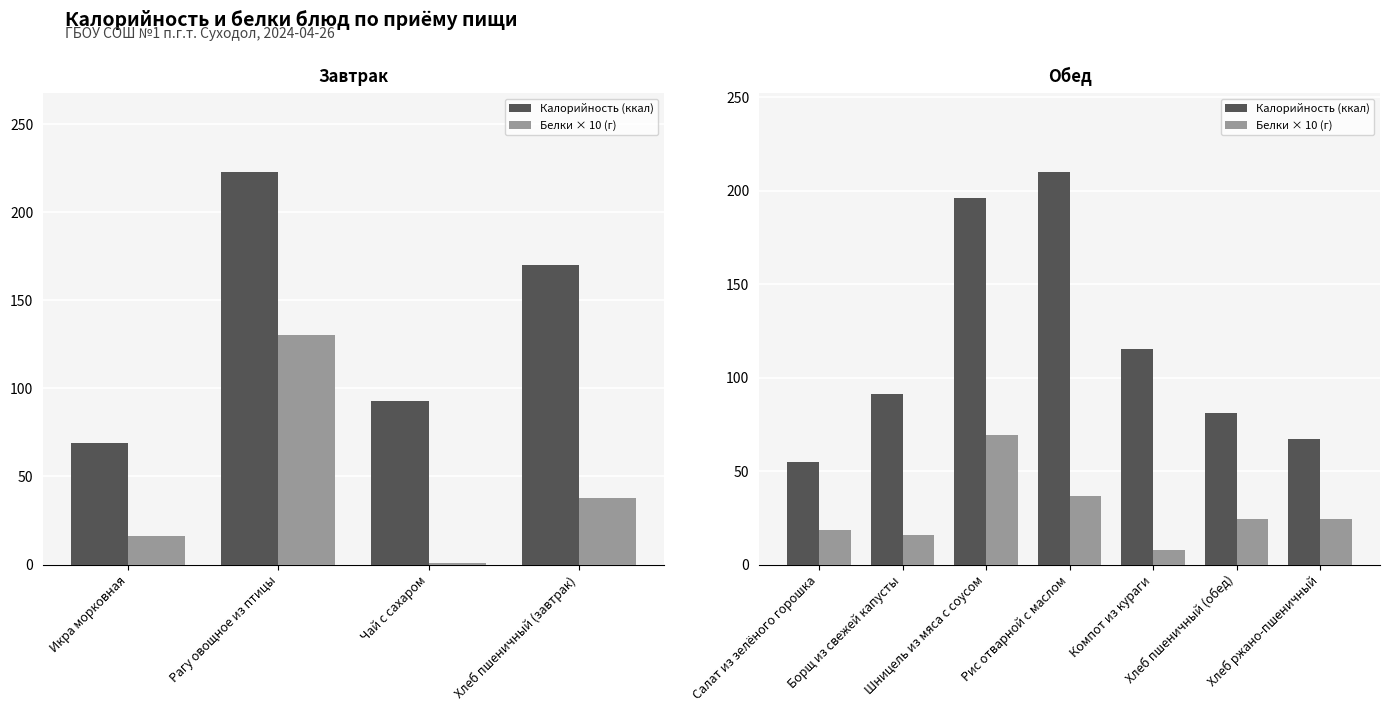

How many data points does each series have?

7